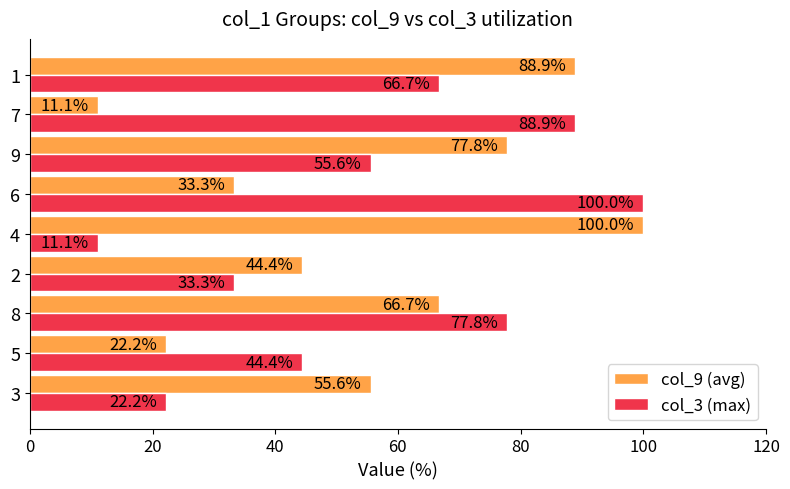

How many data points in col_3 (max) are less than 55?

4